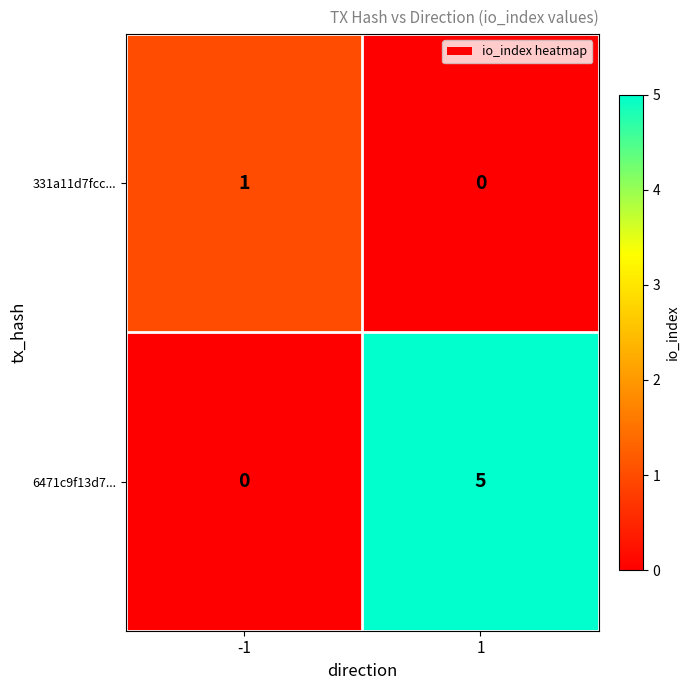

What is the difference between the 6471c9f13d7... values at -1 and 1?

5